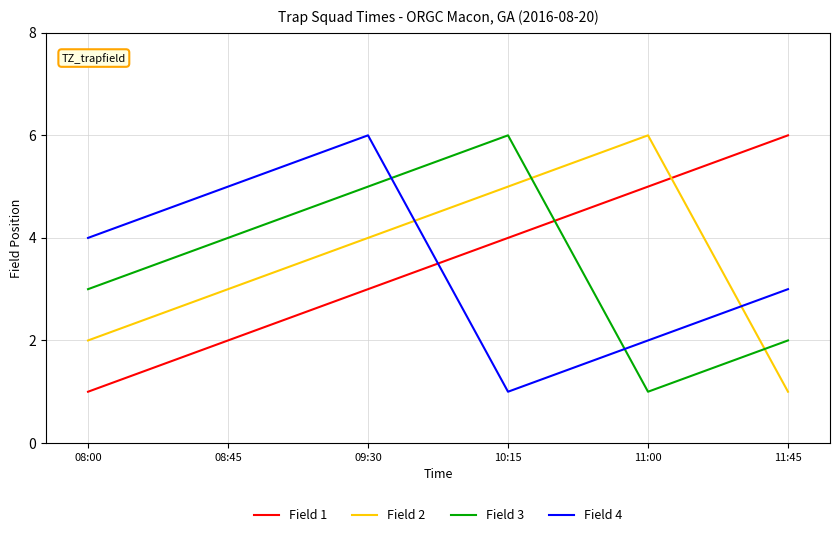

Where is Field 2 nearest to the value 3?

08:45